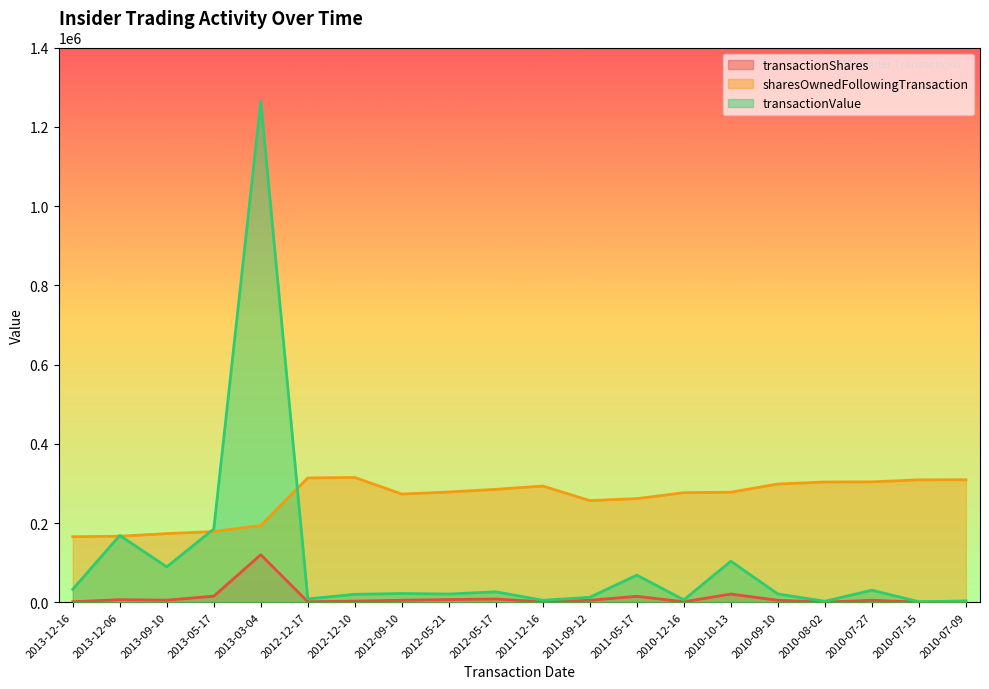

Which series changed the most between 2013-05-17 and 2012-09-10?

transactionValue